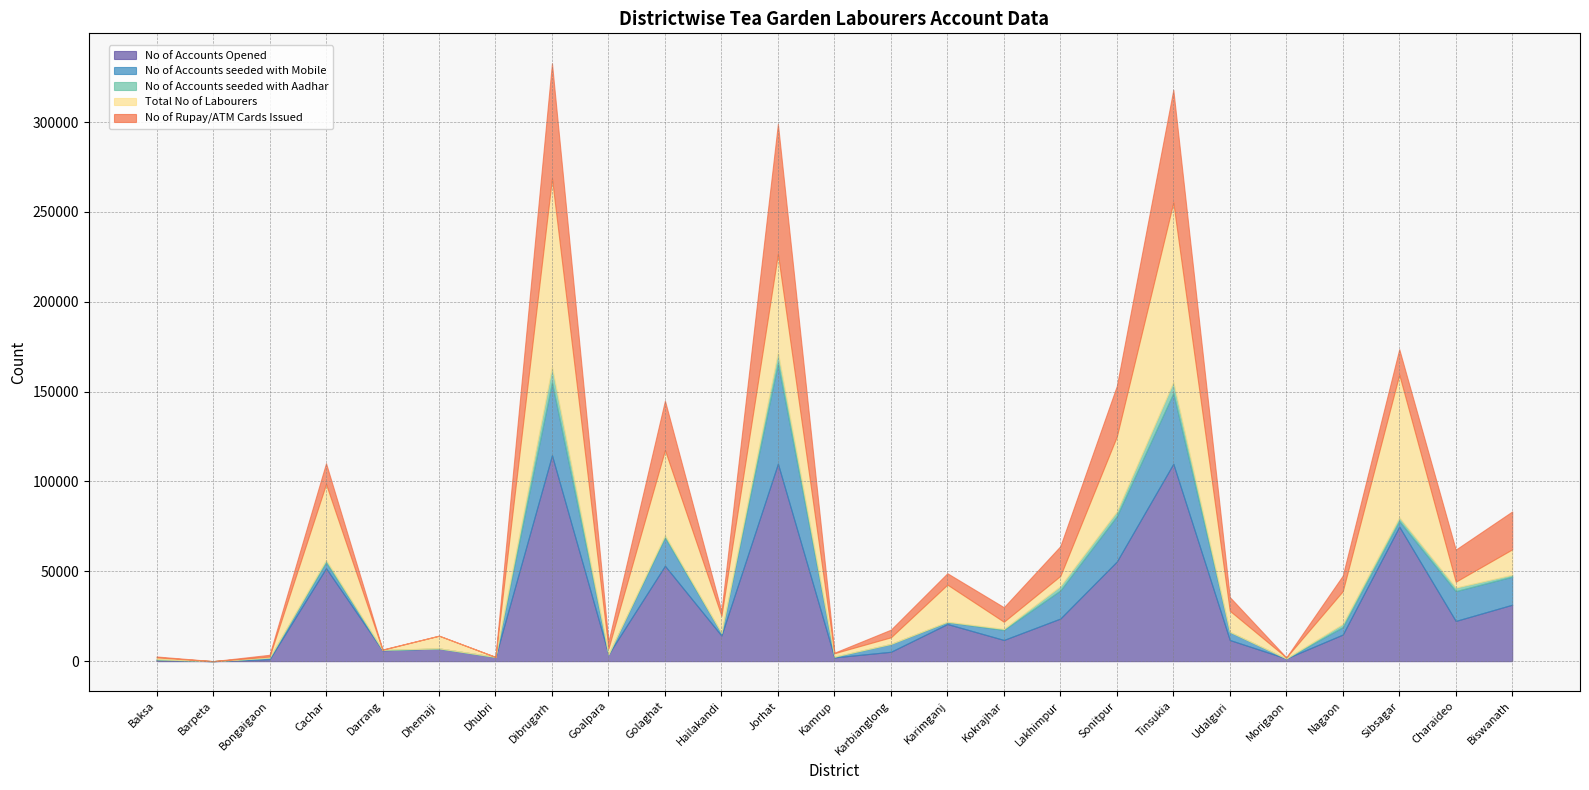

How many interior local valleys does the Total No of Labourers series have?

9